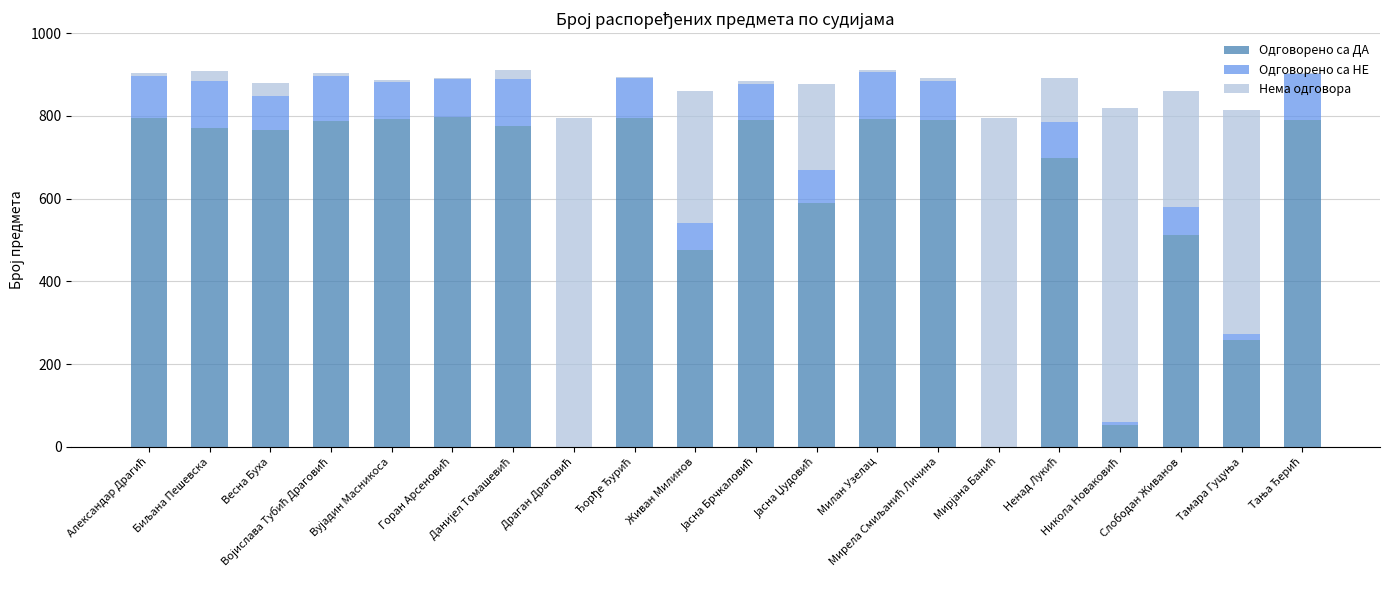

The value of Одговорено са ДА at Милан Узелац is 793. True or false?

True